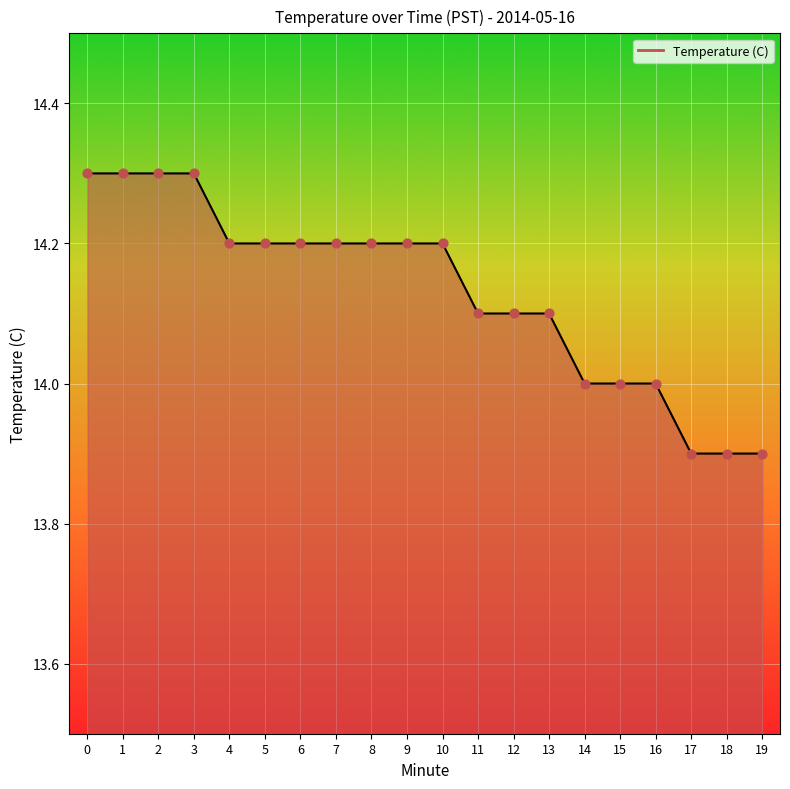

Approximately how many times larger is the value at 3 compared to 7?

1.0